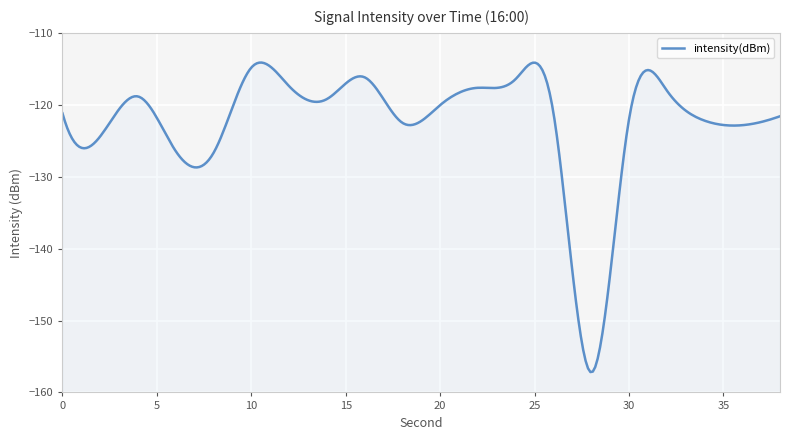

How many points are higher than both their immediate neighbors (excluding endpoints)?

5